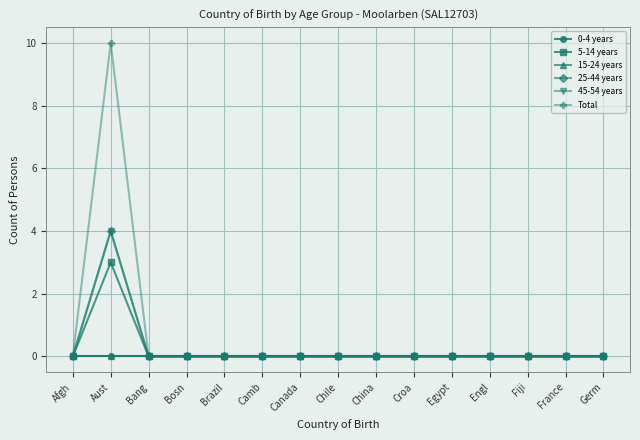

At which category is the sum across all series the highest?

Aust